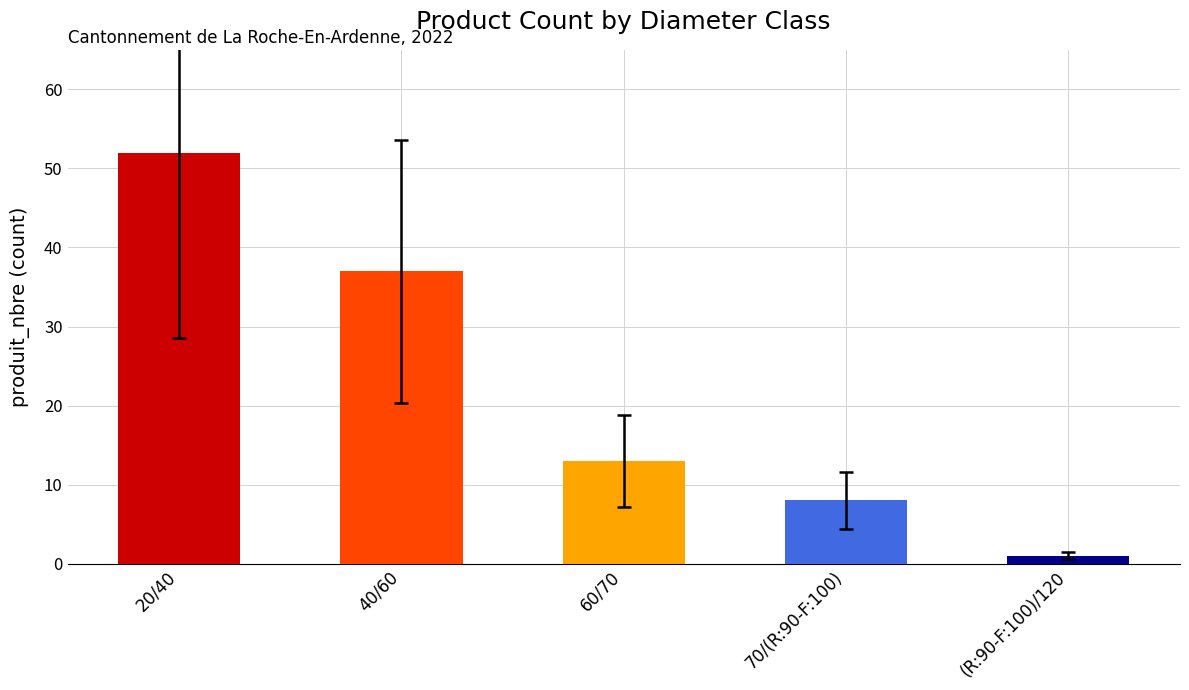

What is the sum of all values?

111